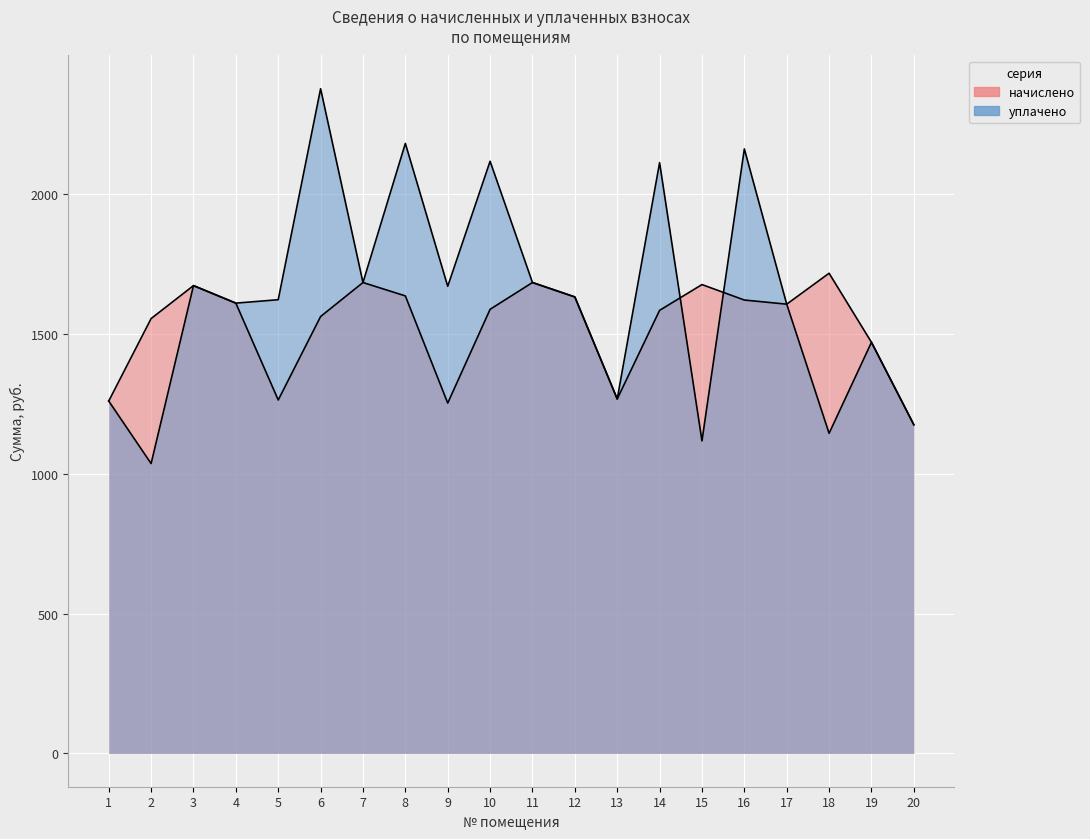

Is it true that уплачено equals 3441.6 at 10?

False